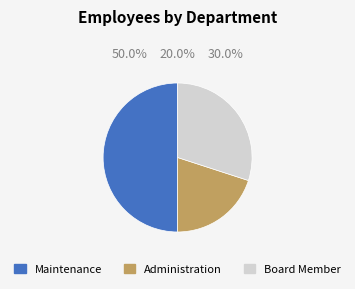

Is it true that Administration is 8% of the pie?

False